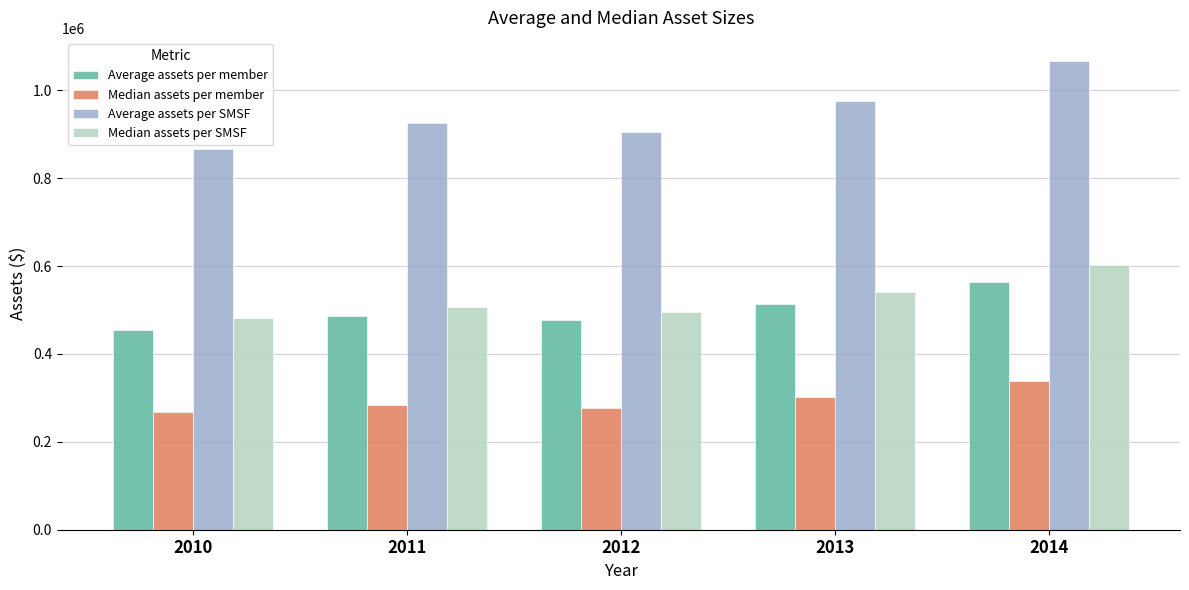

Which category has the highest value in the Average assets per SMSF series?

2014